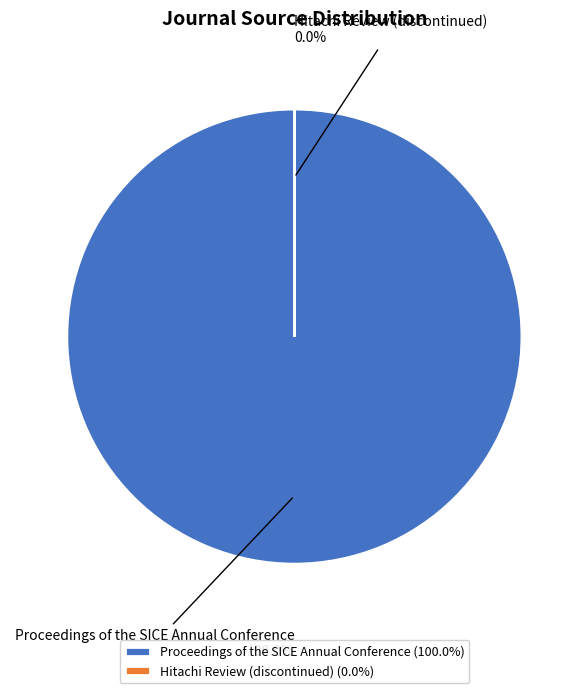

The Hitachi Review (discontinued) slice represents 0% of the pie. True or false?

True